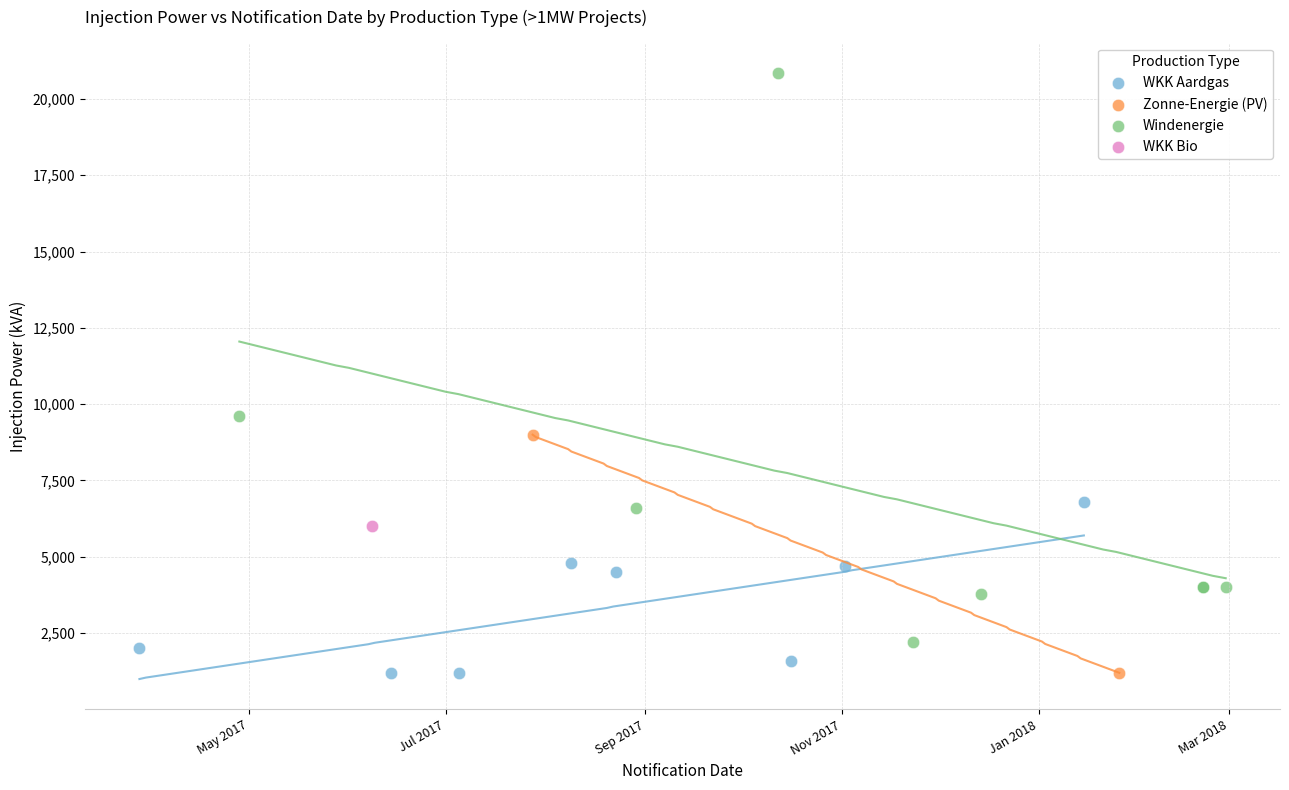

Which series reaches the maximum Y coordinate?

Windenergie